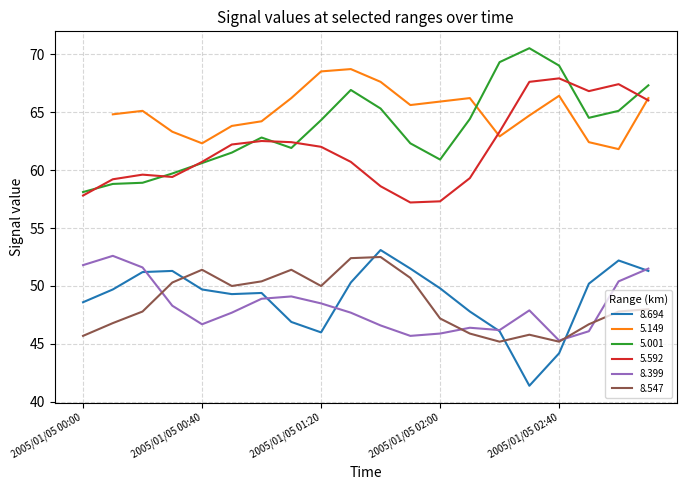

What is the label of the 20th point from the left?

2005/01/05 03:10